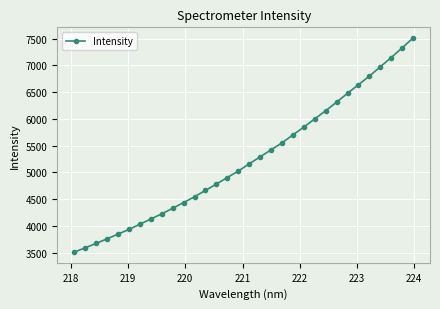

What is the smallest value displayed?

3511.2